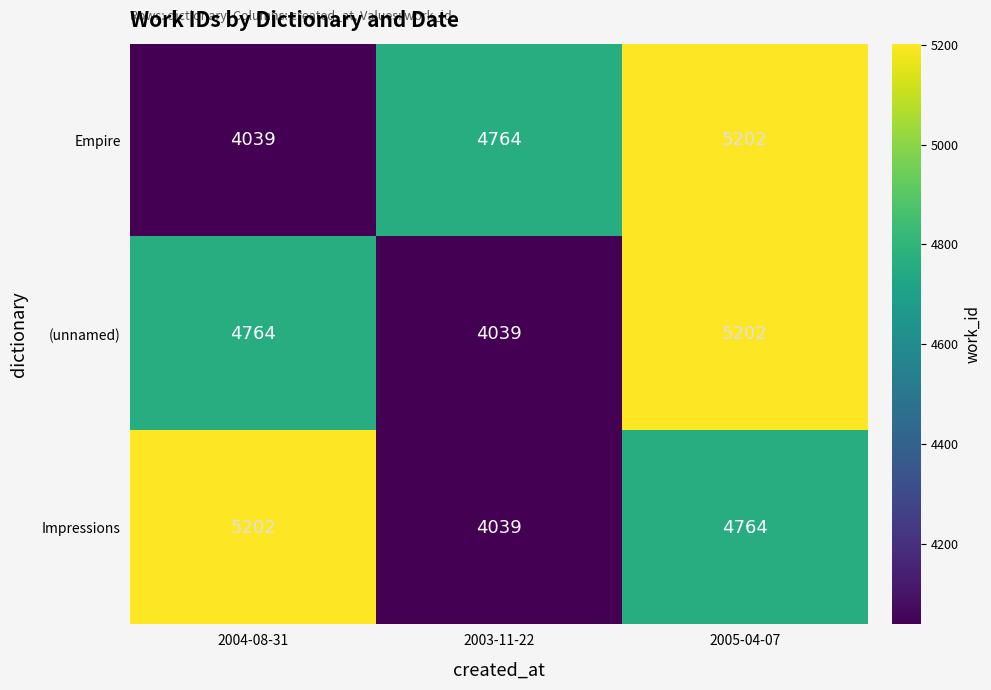

What is the difference between the Impressions values at 2004-08-31 and 2003-11-22?

1163